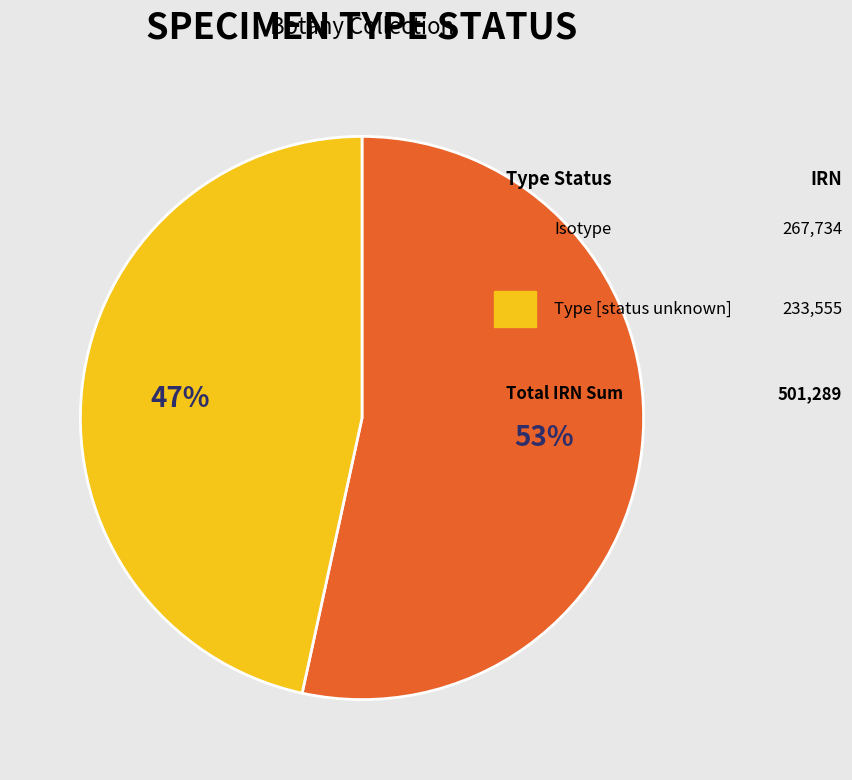

How many slices are in this pie chart?

2